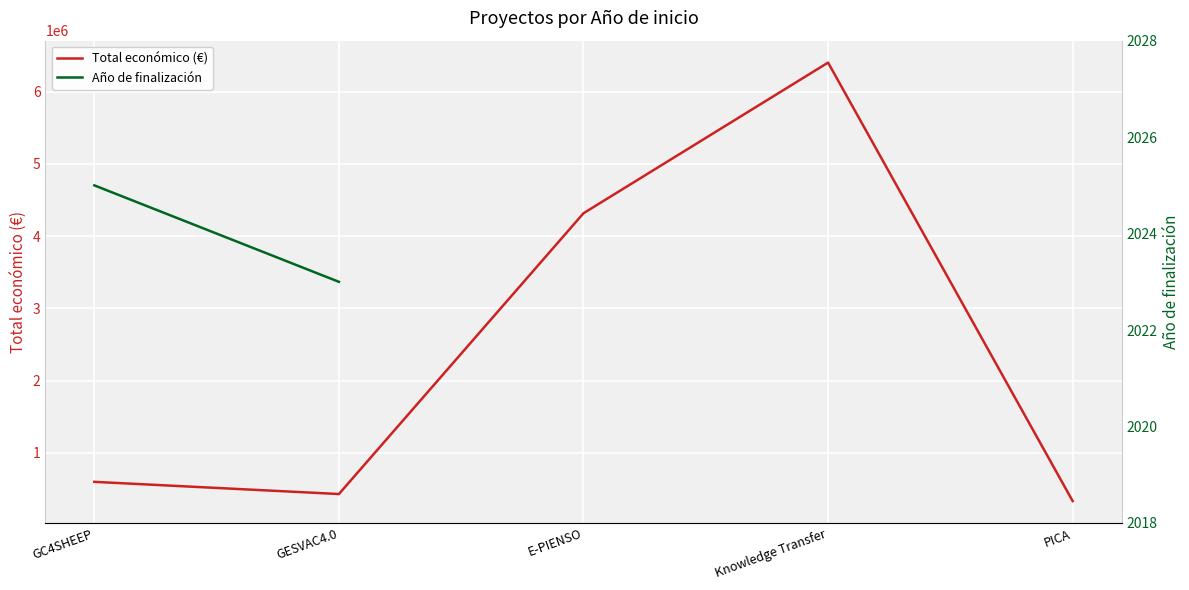

What is the lowest value of the Total económico (€) series?

333001